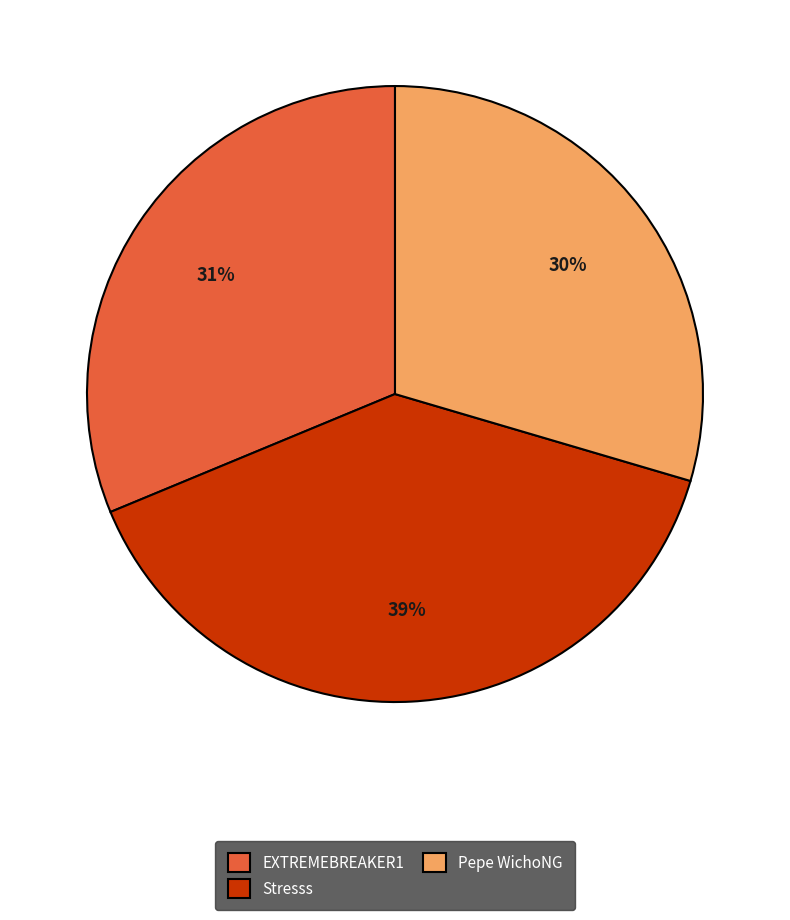

Which has a higher value, EXTREMEBREAKER1 or Pepe WichoNG?

EXTREMEBREAKER1